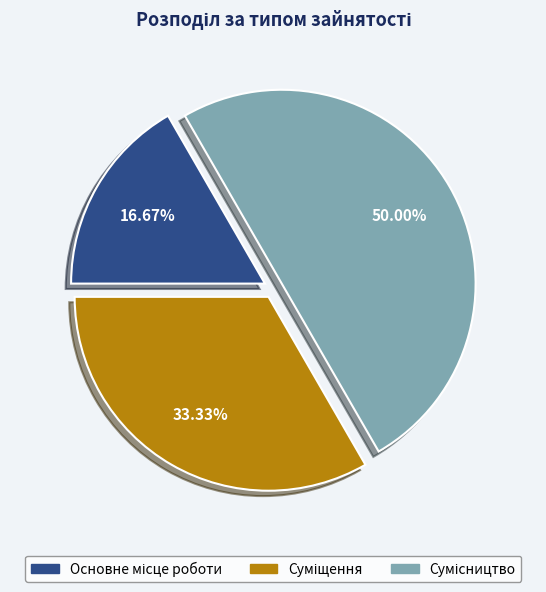

How many segments does this pie chart have?

3